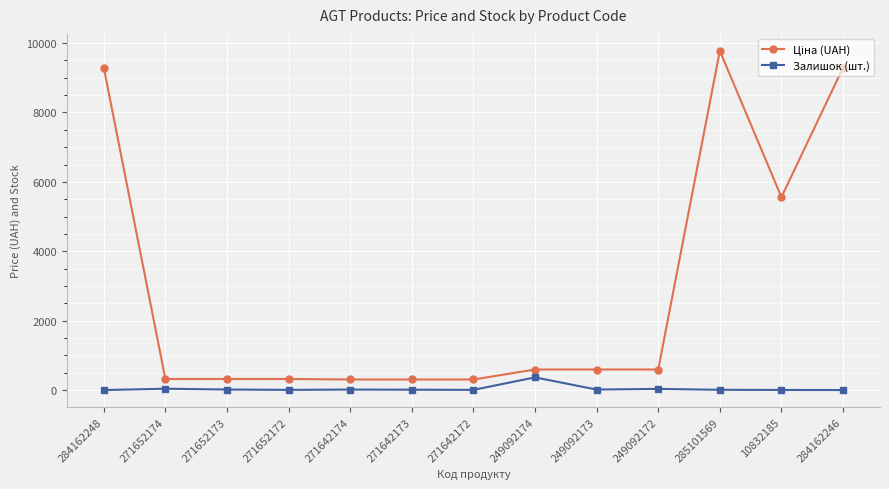

At which category is the sum across all series the highest?

285101569